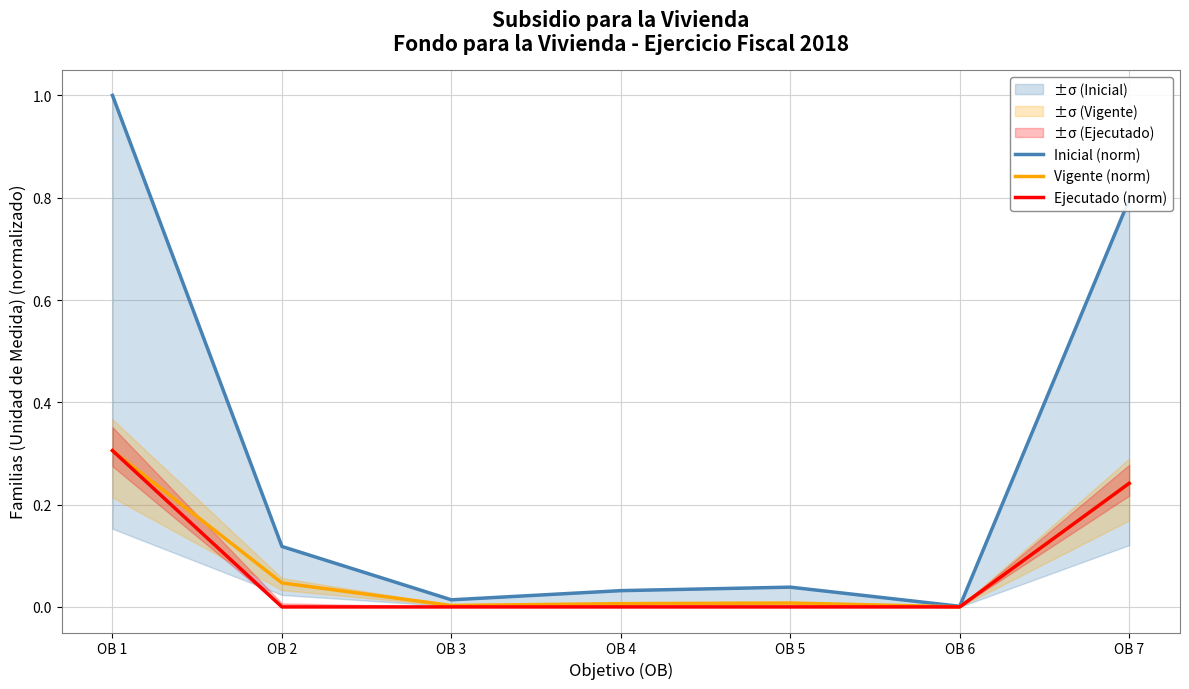

What is the average value of the Inicial (norm) series?

0.3